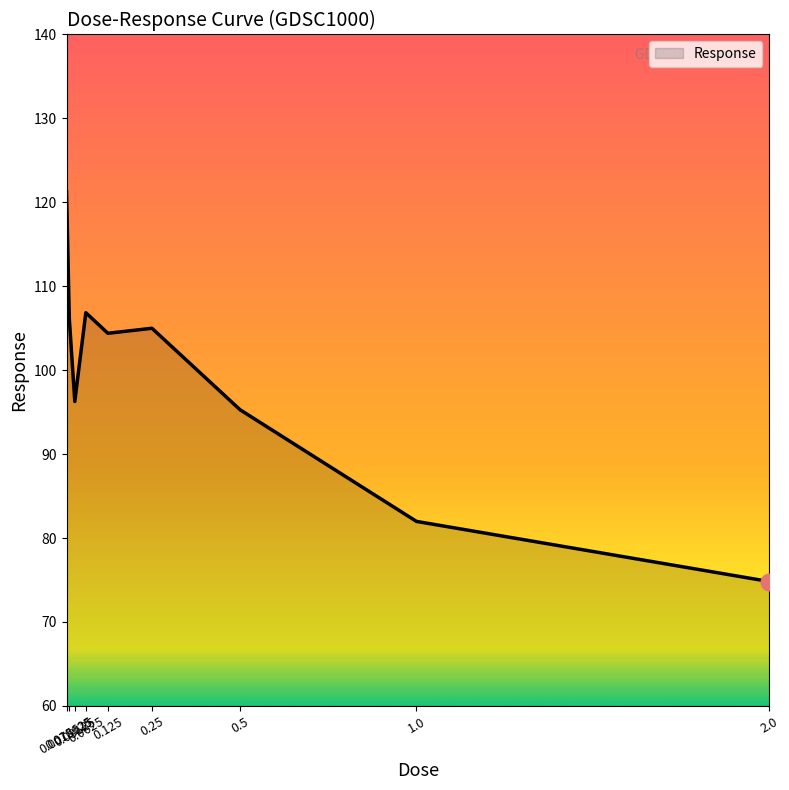

What is the change in value from 0.0078125 to 0.125?

-16.9